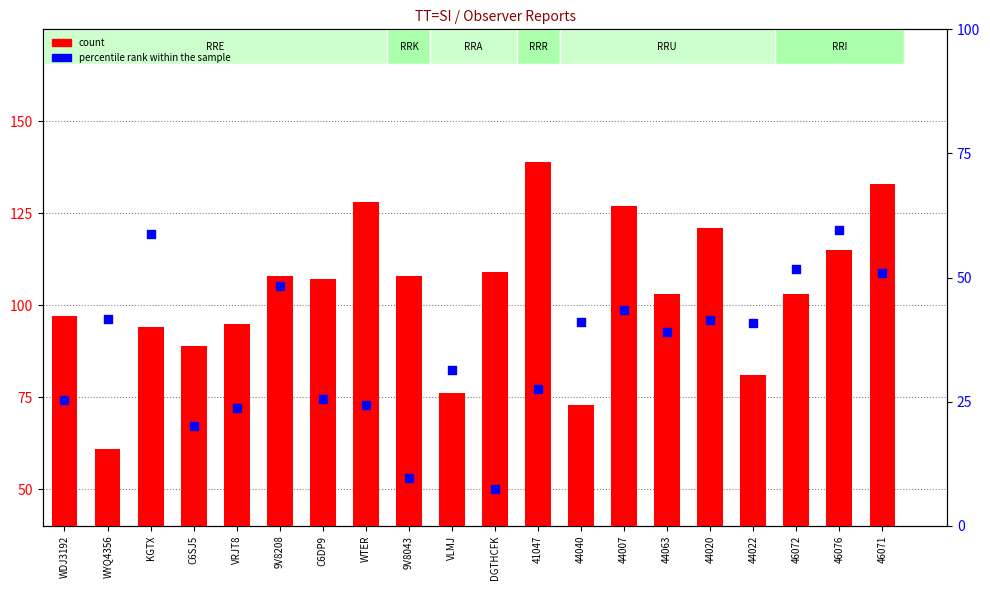

What are all the series names shown in the legend?

count, percentile rank within the sample